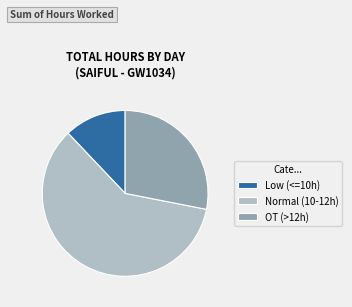

What is the smallest slice in the pie chart?

Low (<=10h)